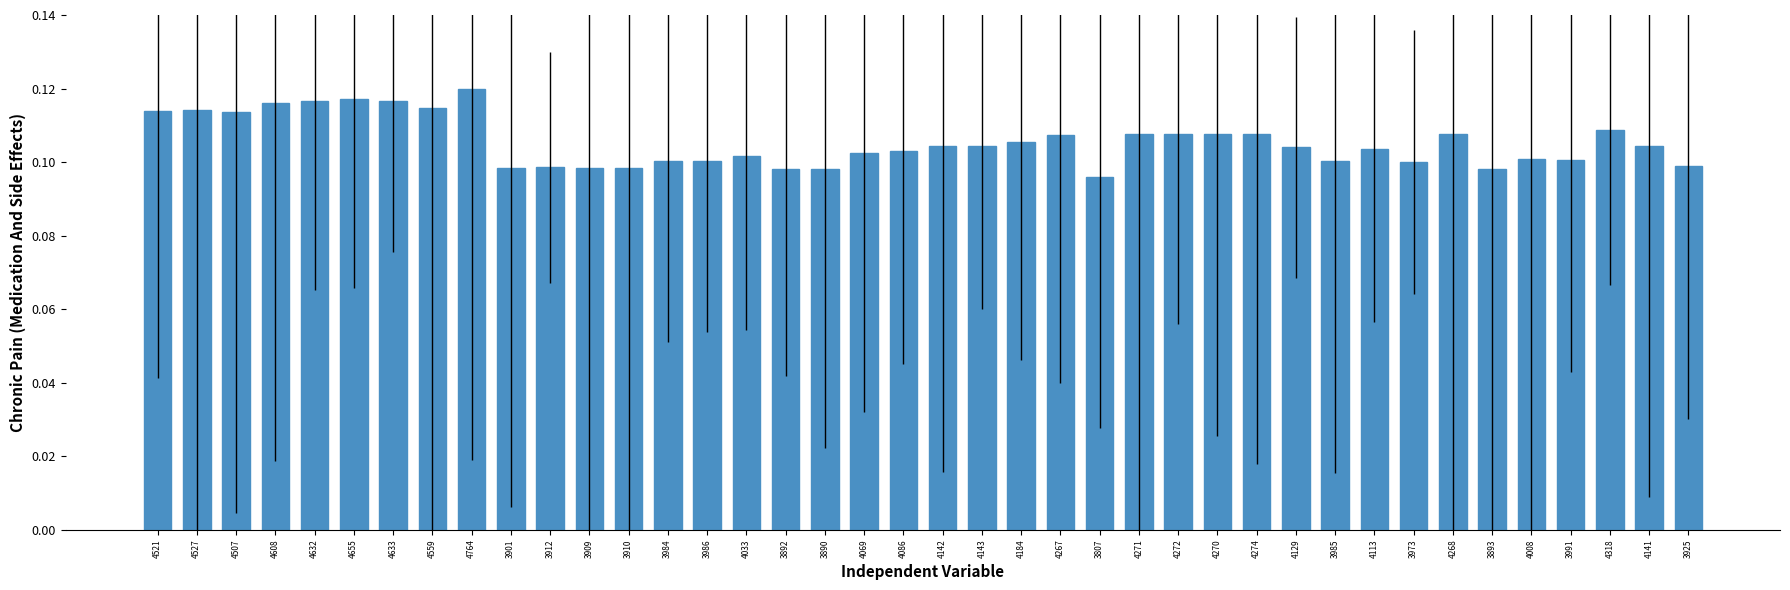

What is the sum of all values?

4.2